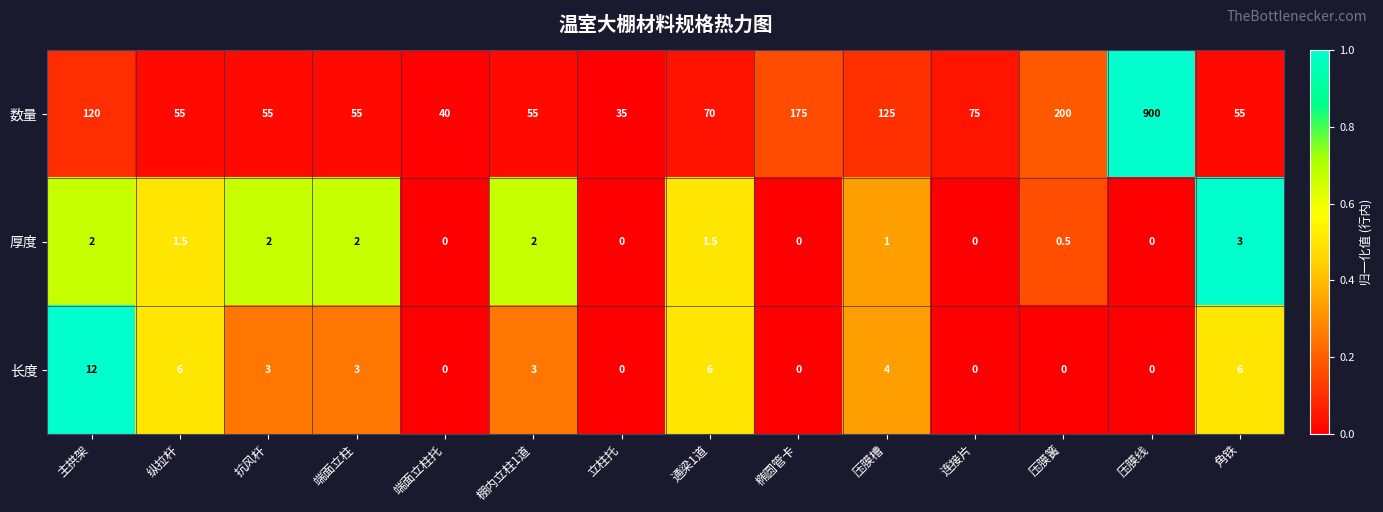

What is the difference between the maximum and minimum values in the 厚度 series?

3.0